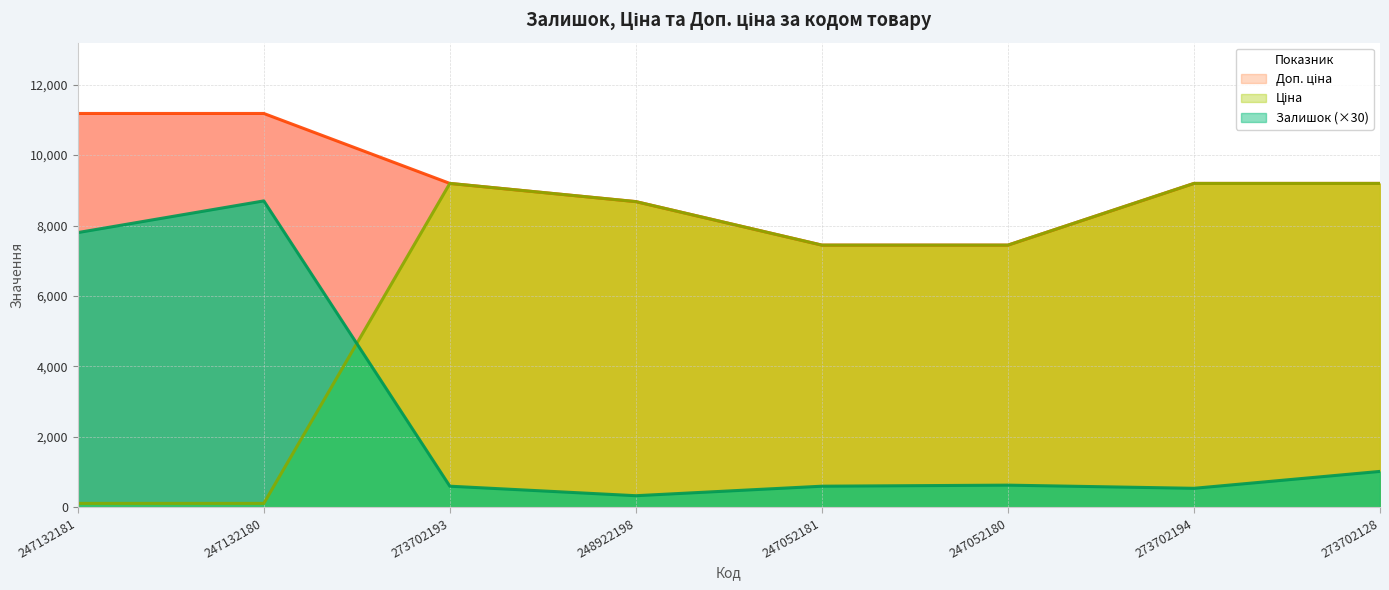

What is the lowest value of the Доп. ціна series?

7444.6